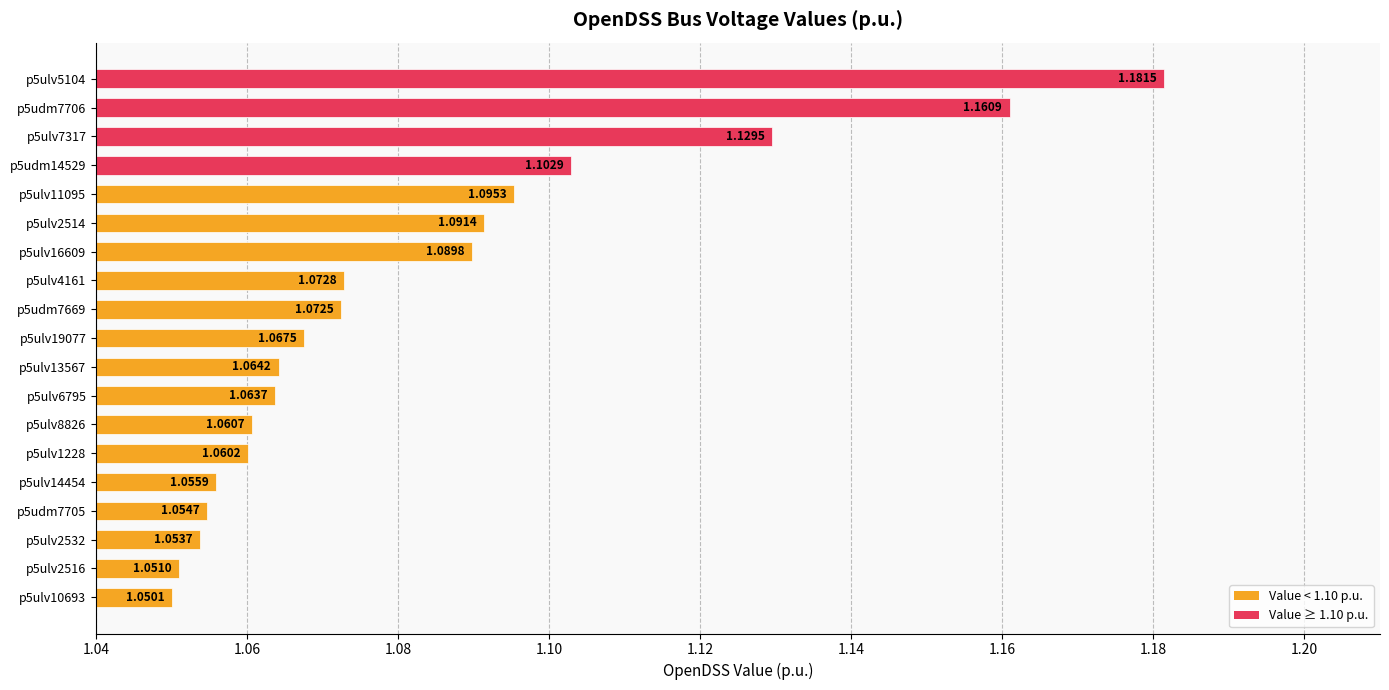

What is the sum of all values?

20.6